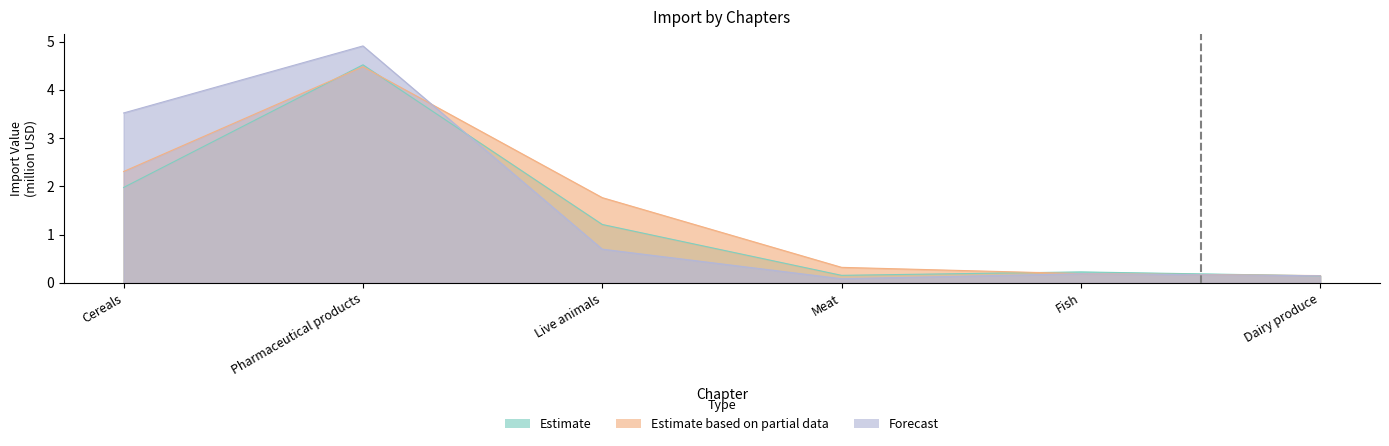

Between Fish and Live animals, which is larger?

Live animals